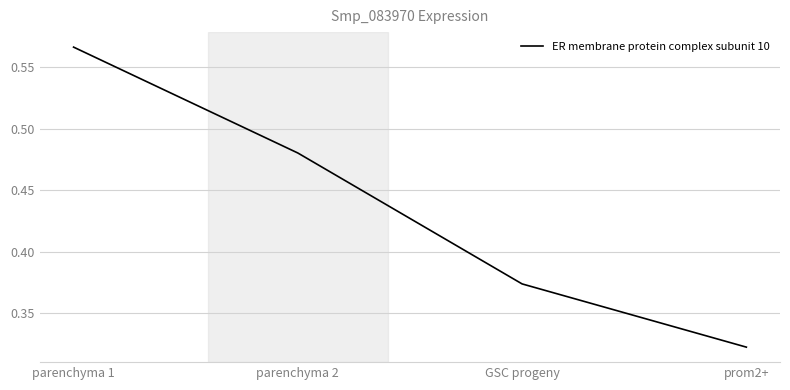

Rank the categories by value from lowest to highest.

prom2+, GSC progeny, parenchyma 2, parenchyma 1